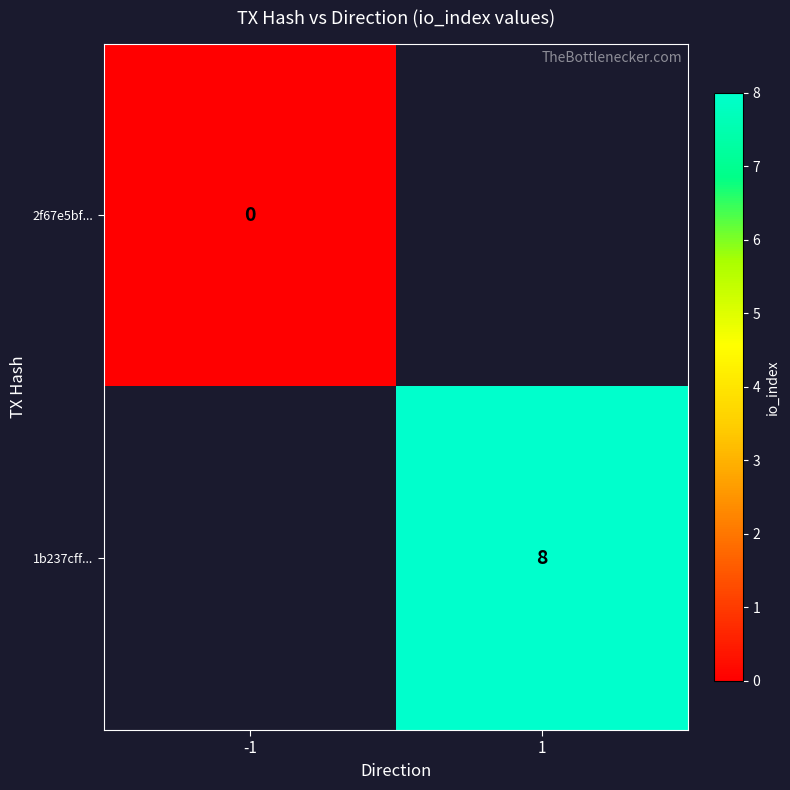

True or false: 1b237cff... has a value of 4 at 1.

False